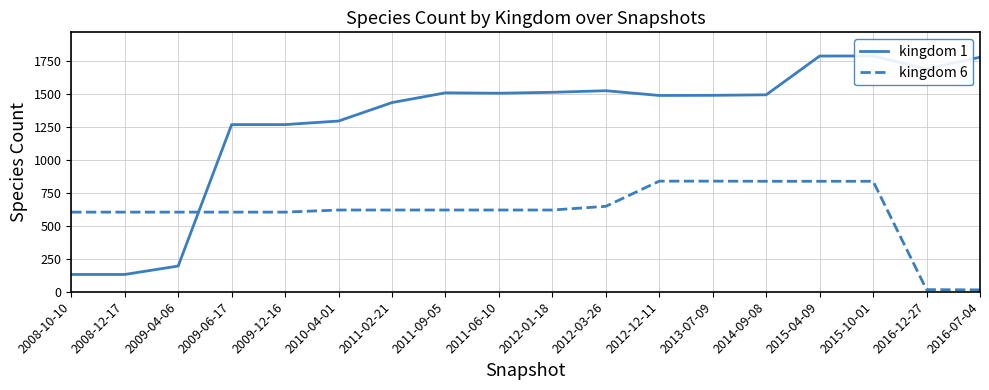

What is the highest value of the kingdom 6 series?

839